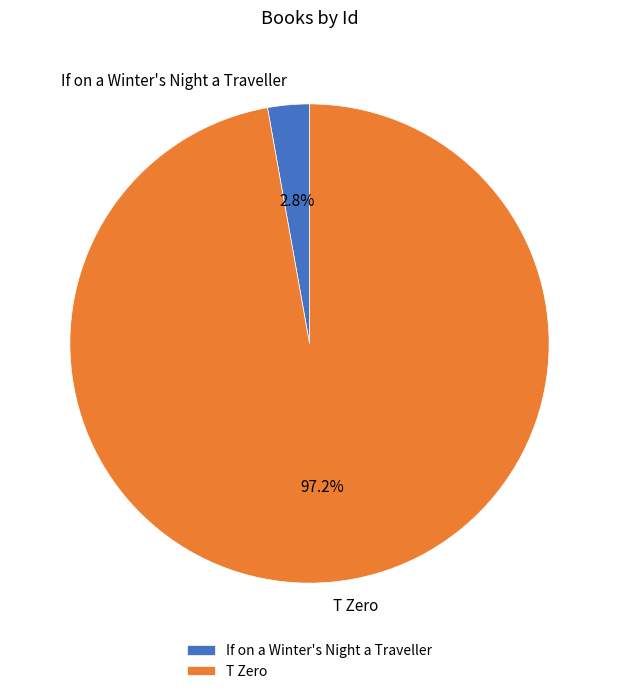

How many segments does this pie chart have?

2